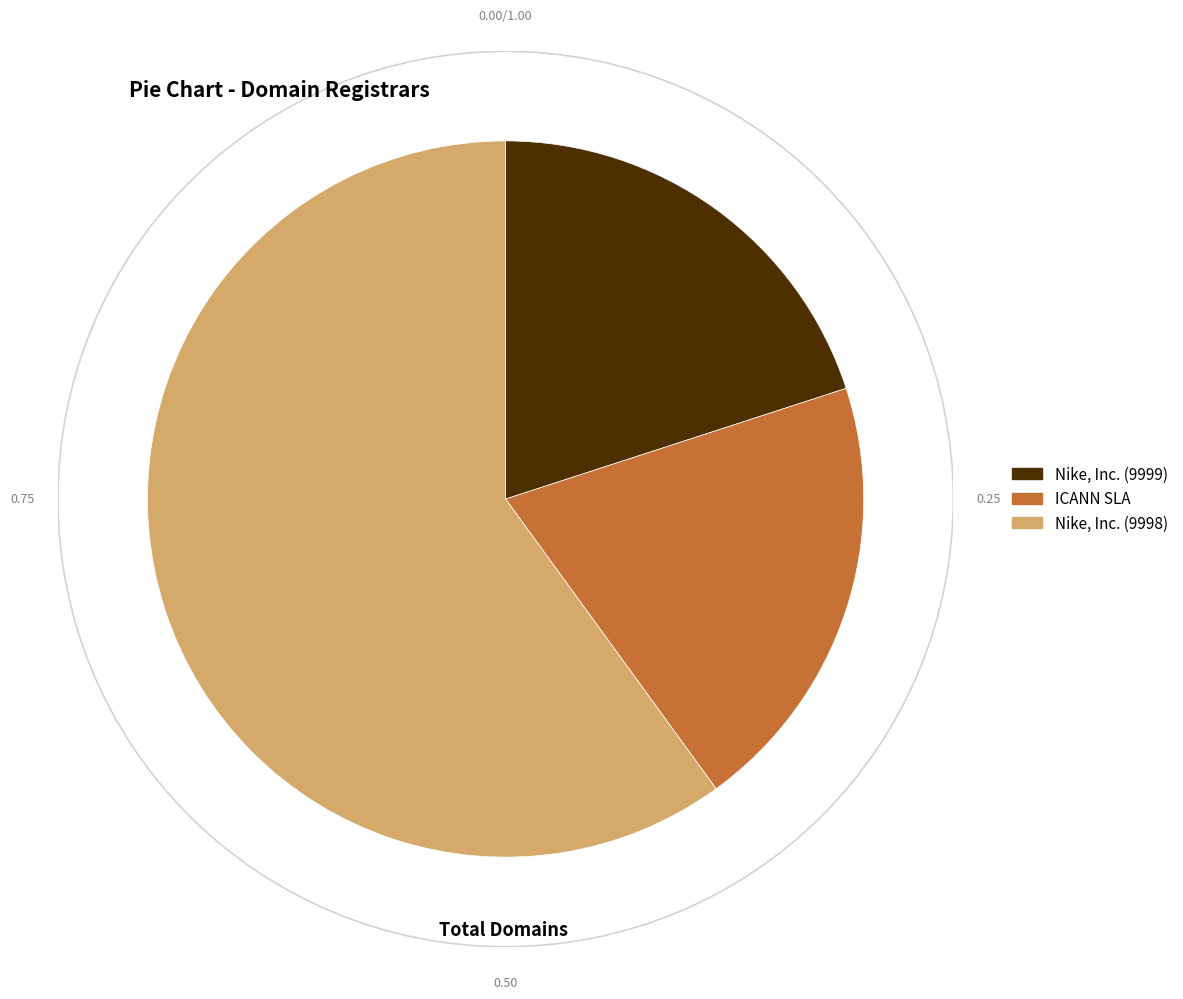

Does any single category account for the majority?

Yes